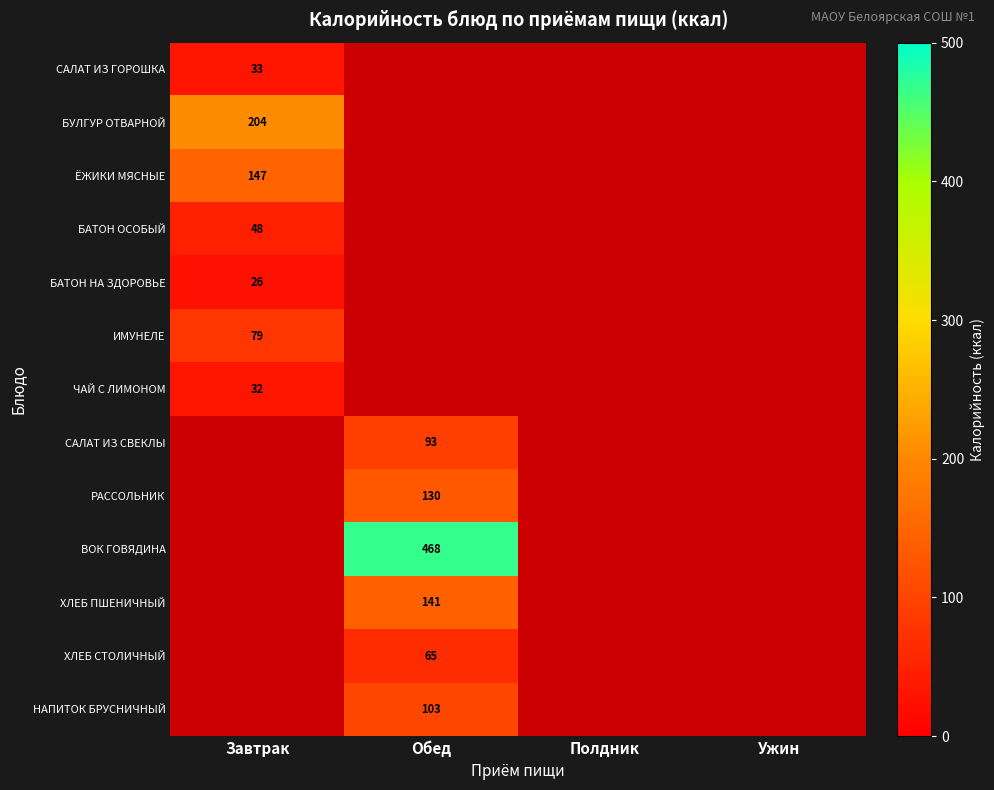

How many distinct data groups are displayed?

13